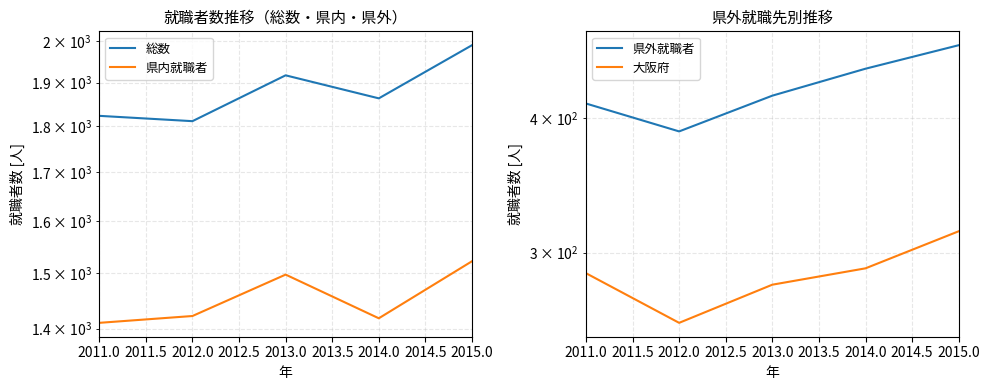

Reading left to right, list all the values displayed in this chart.

総数: 1823	1811	1917	1863	1990
県内就職者: 1410	1422	1497	1418	1522
県外就職者: 413	389	420	445	468
大阪府: 287	258	280	290	314